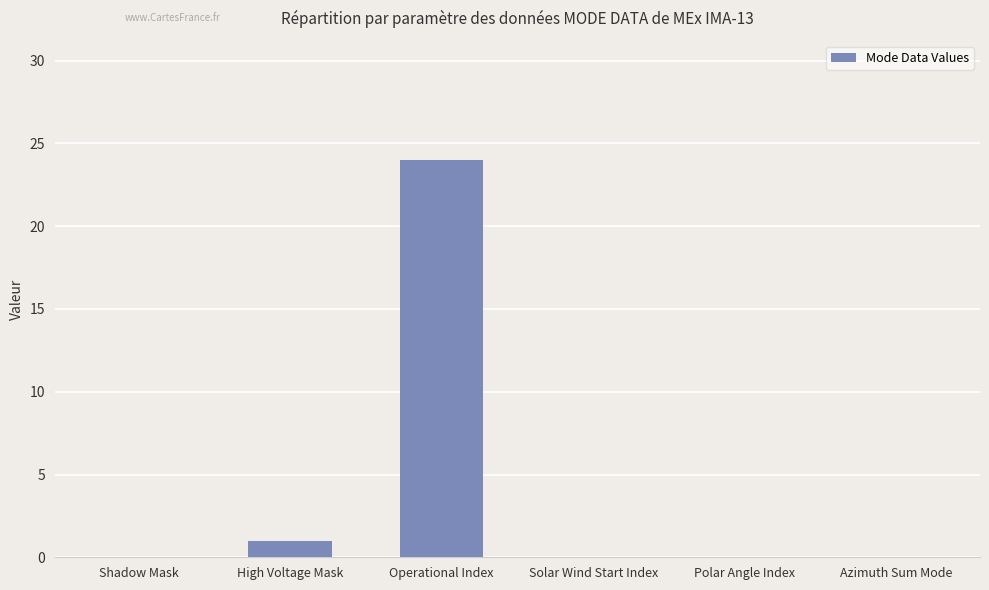

Does the chart contain stacked bars?

No